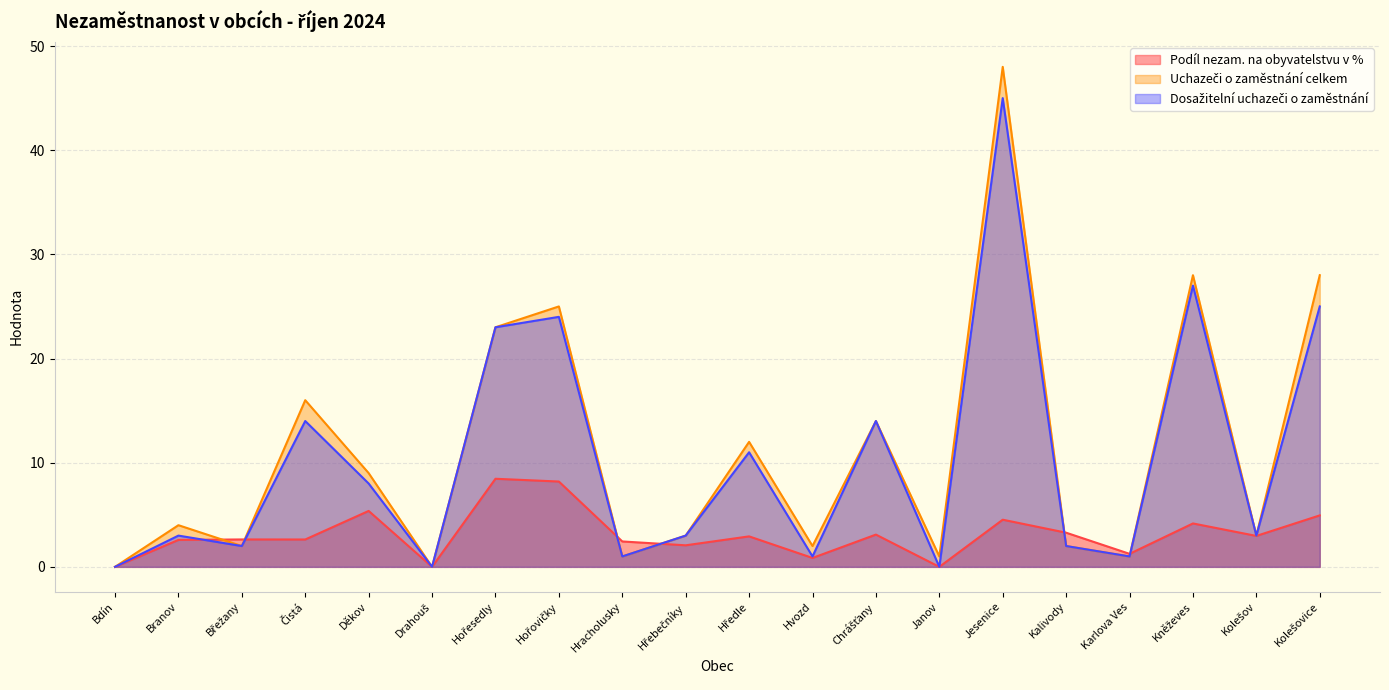

Rank the series at Kolešovice from lowest to highest value.

Podíl nezam. na obyvatelstvu v %, Dosažitelní uchazeči o zaměstnání, Uchazeči o zaměstnání celkem